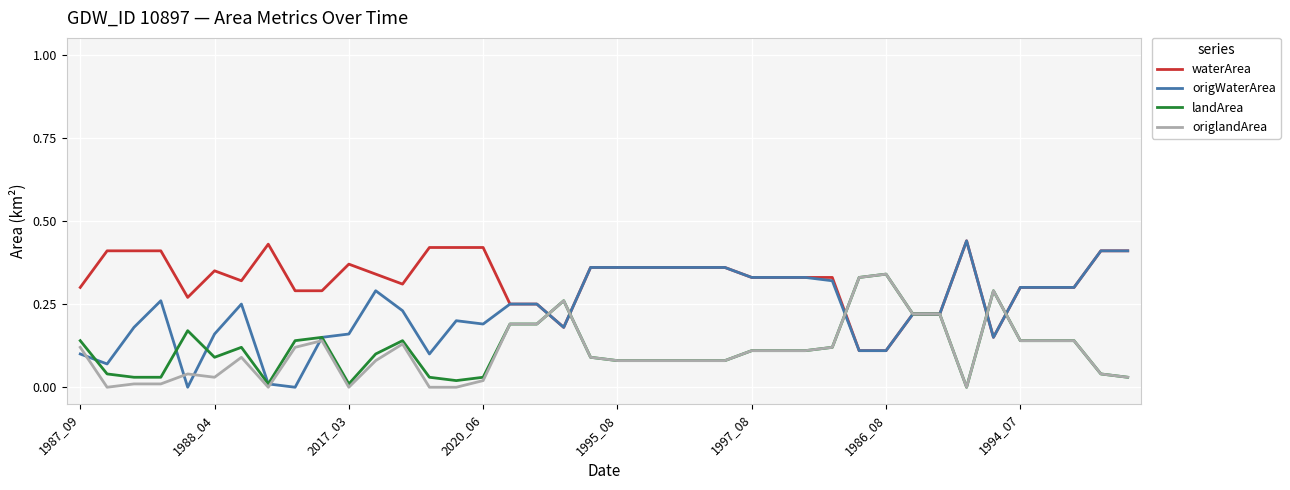

Which series ends up on top after the final intersection of waterArea and origlandArea?

waterArea